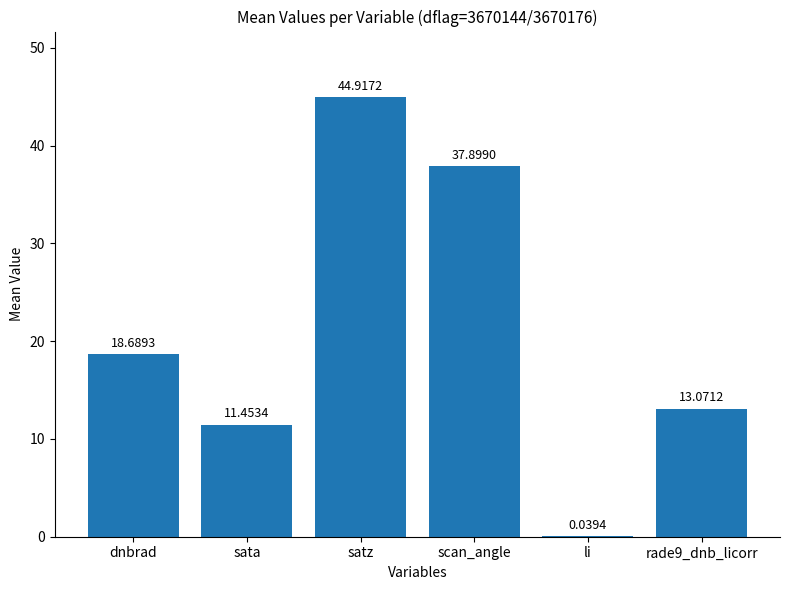

Approximately how many times larger is the value at scan_angle compared to rade9_dnb_licorr?

2.9